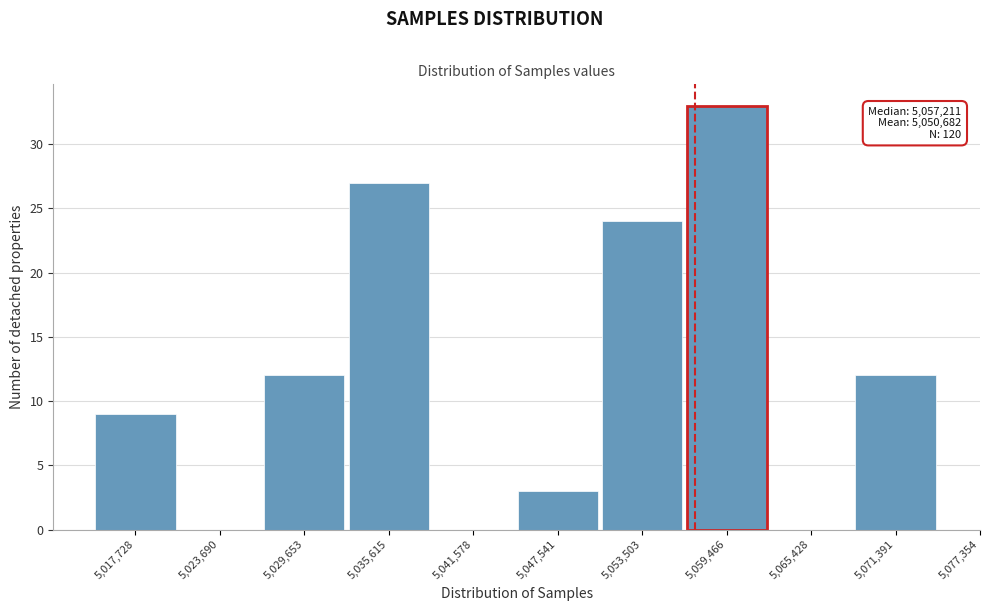

Reading left to right, extract all data points from this chart.

5,017,728=9	5,023,690=0	5,029,653=12	5,035,615=27	5,041,578=0	5,047,541=3	5,053,503=24	5,059,466=33	5,065,428=0	5,071,391=12